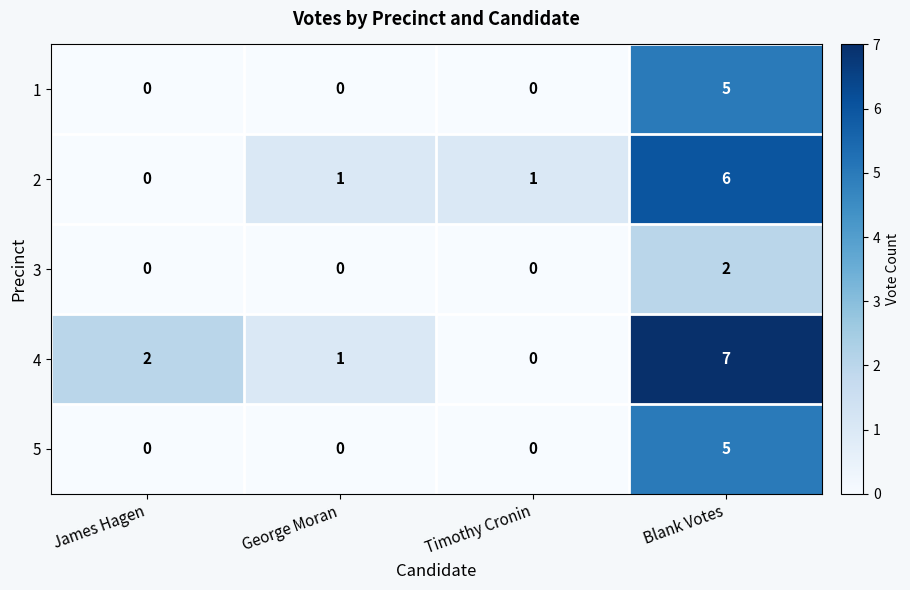

What is the total value across all series at Blank Votes?

25